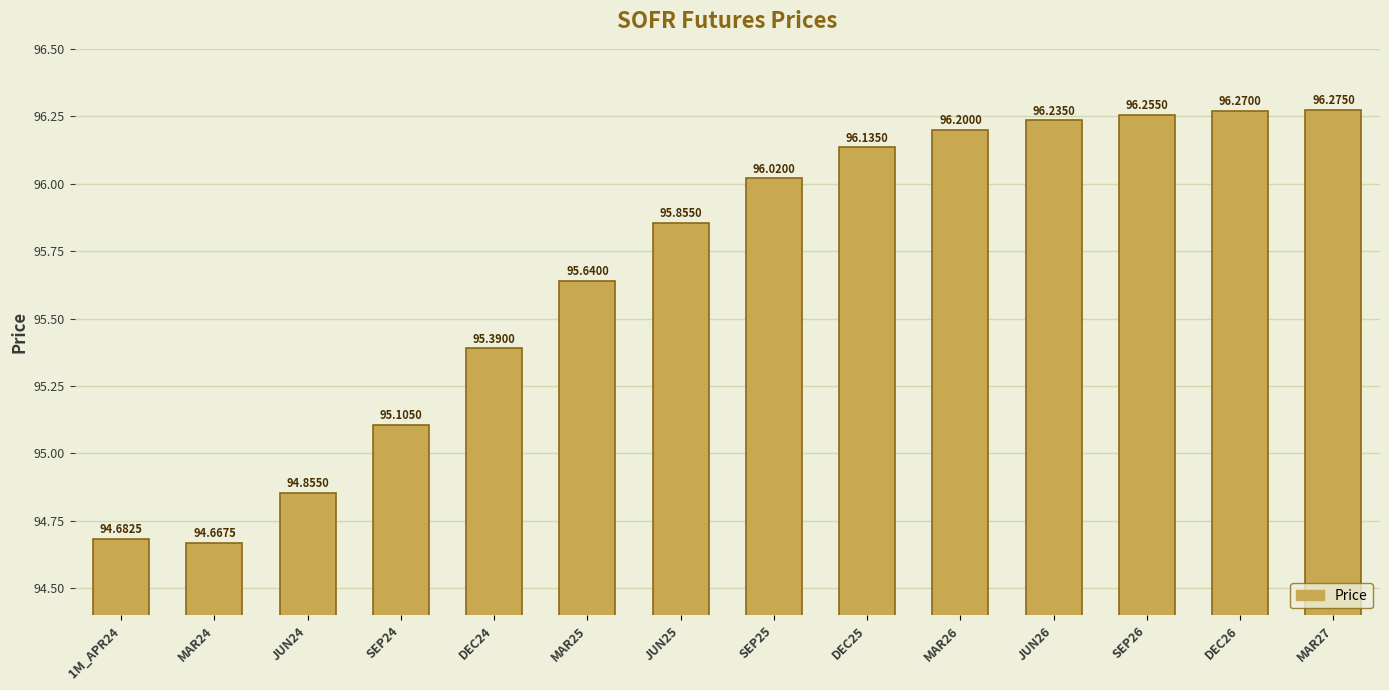

What value does the data have at MAR27?

96.3